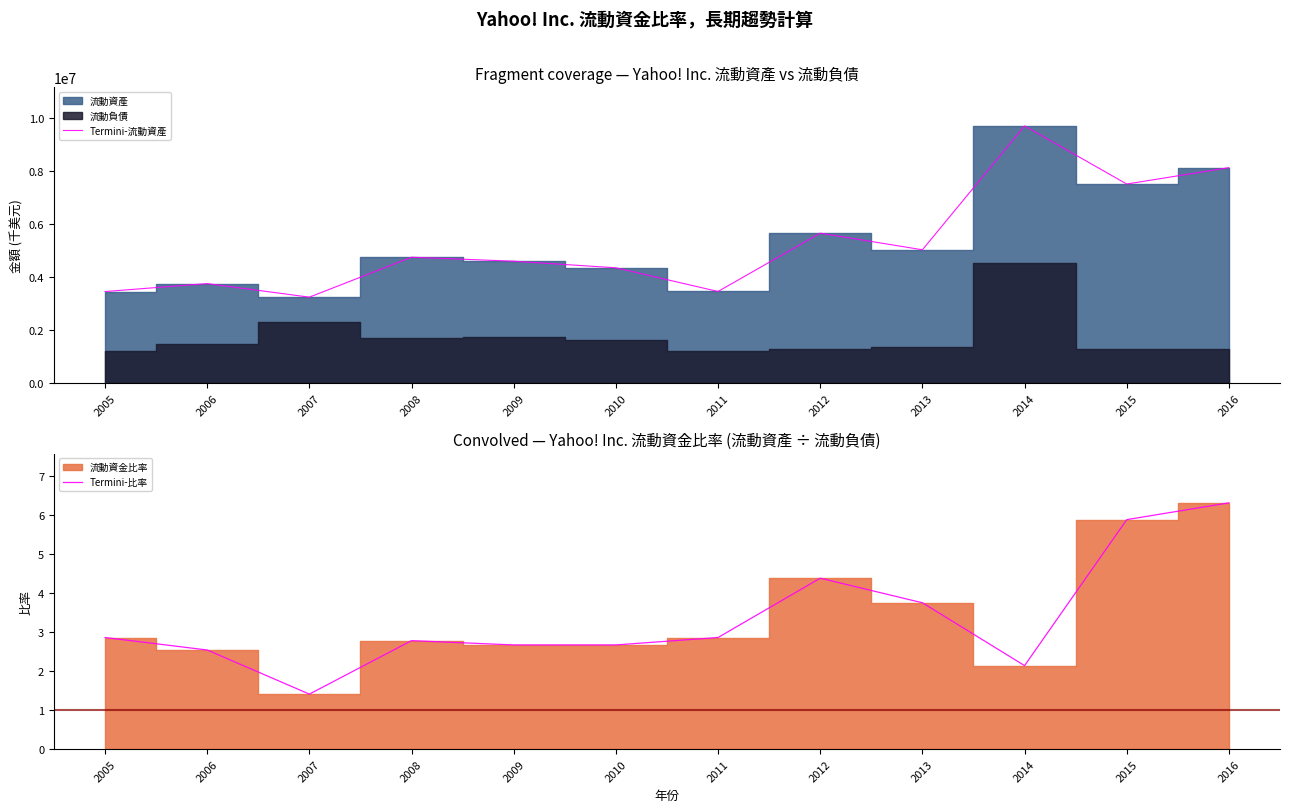

What is the maximum value shown in the chart?

9699107.0